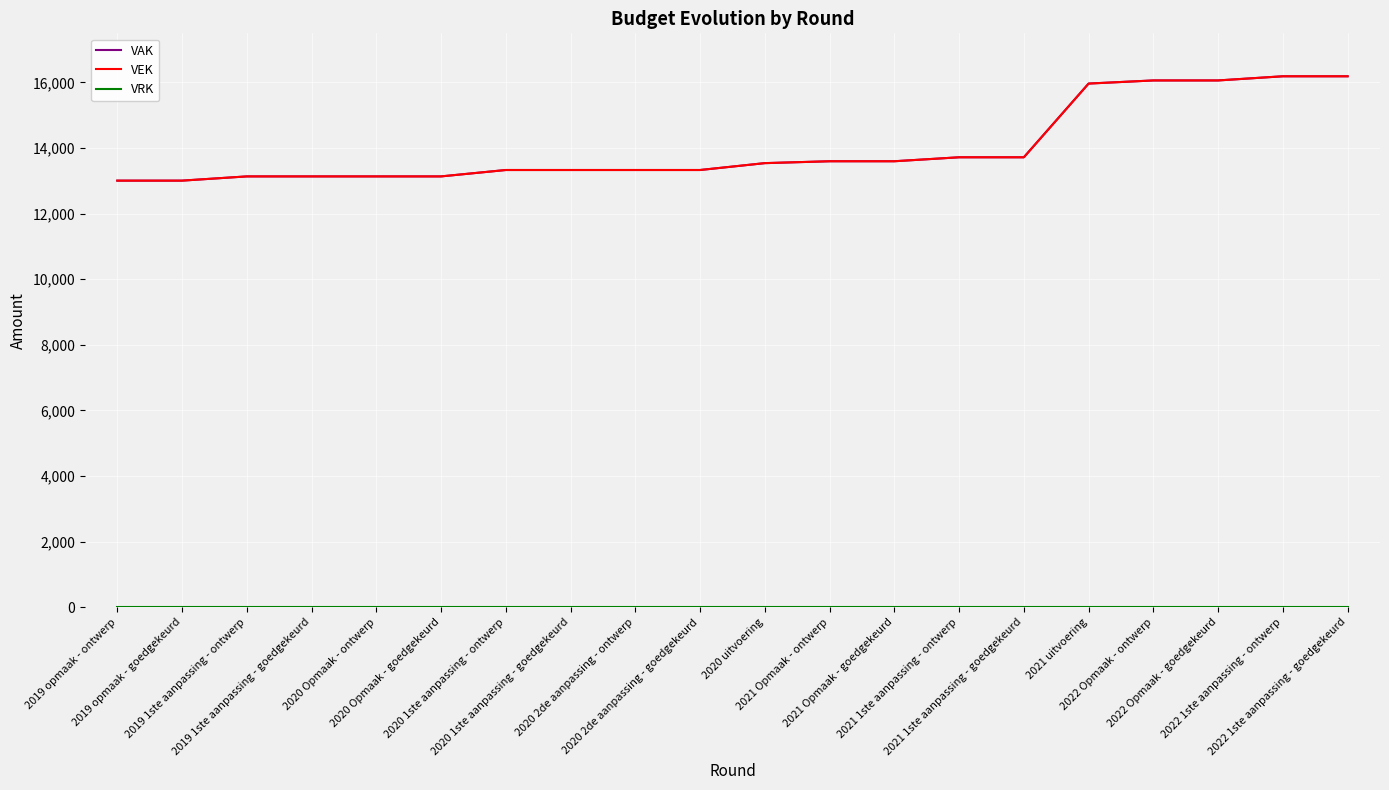

What is the greatest value displayed?

16188